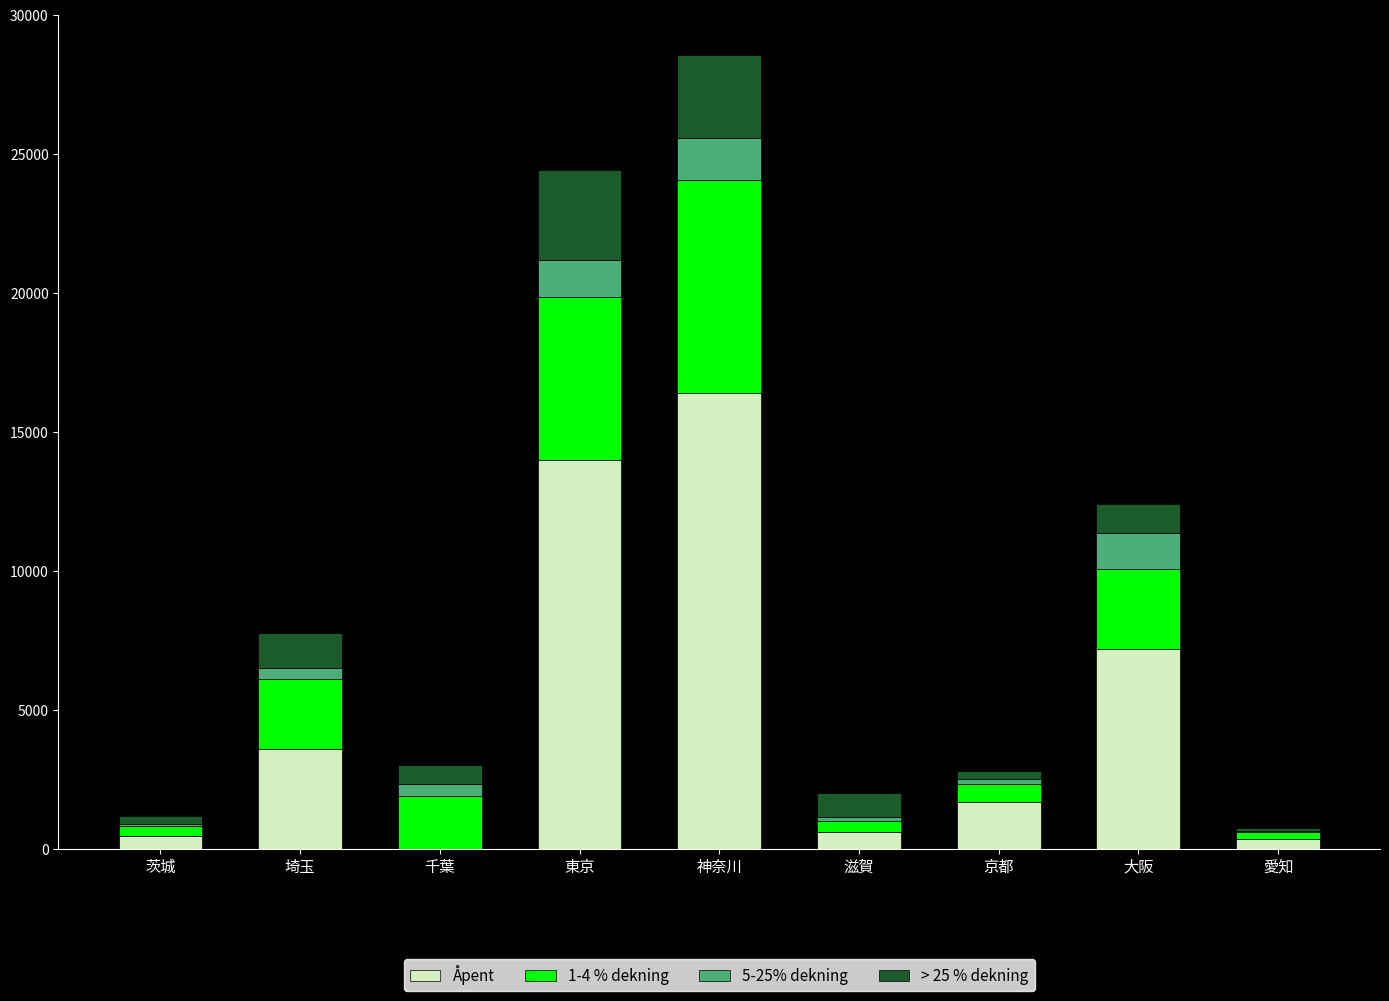

At which label is Åpent closest to 8191?

大阪